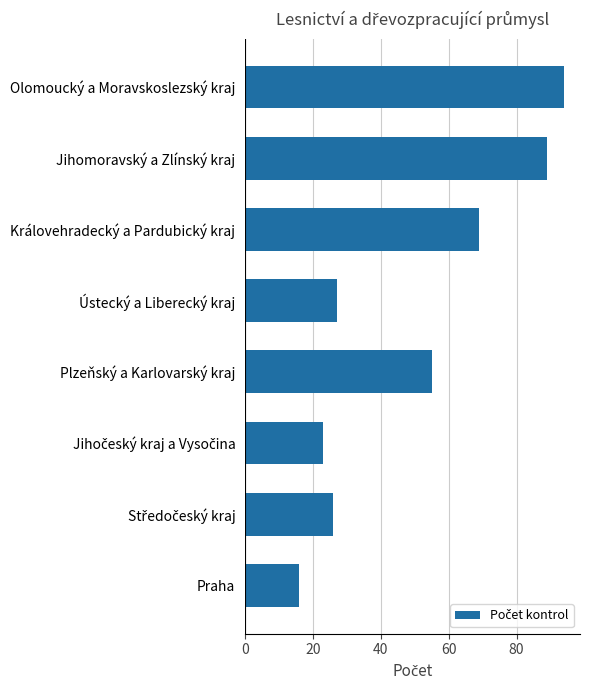

What is the approximate value at Praha, to the nearest 5?

15